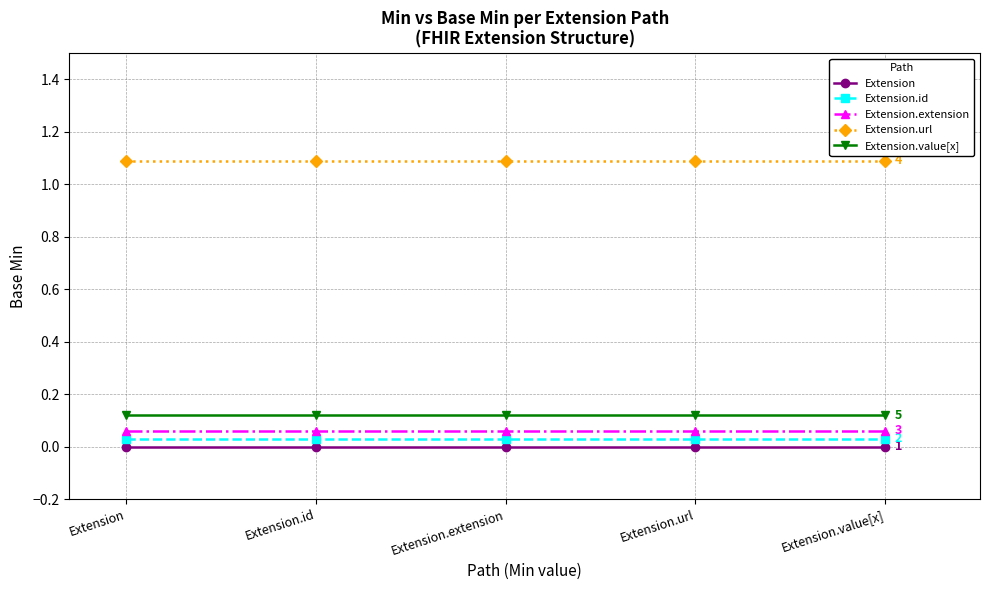

What is the total value across all series at Extension?

1.3